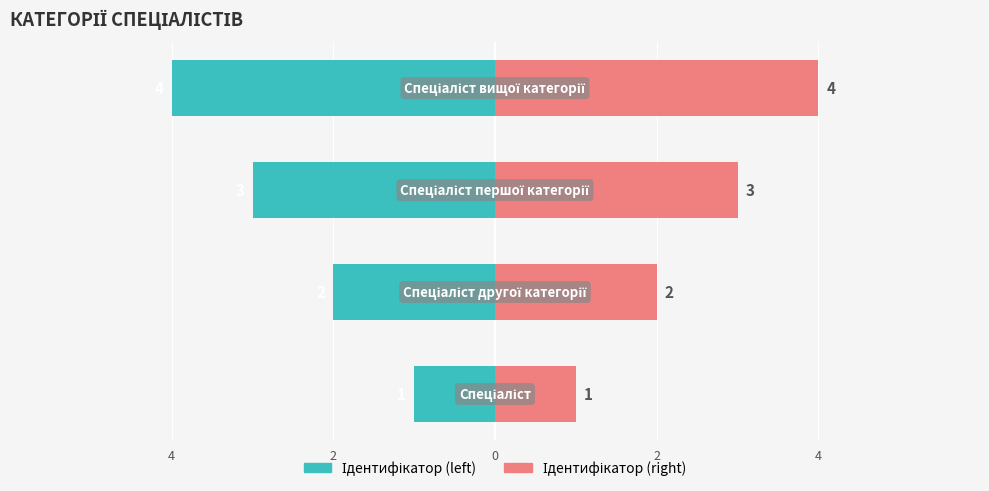

How many Ідентифікатор (right) values are between 2 and 4?

3